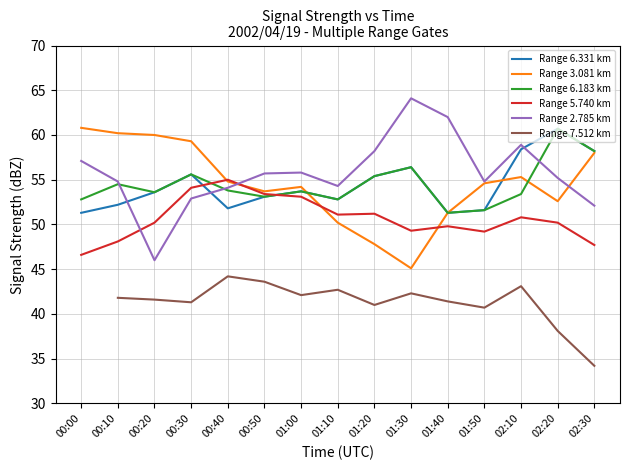

Does the chart display data point markers on the line(s)?

No